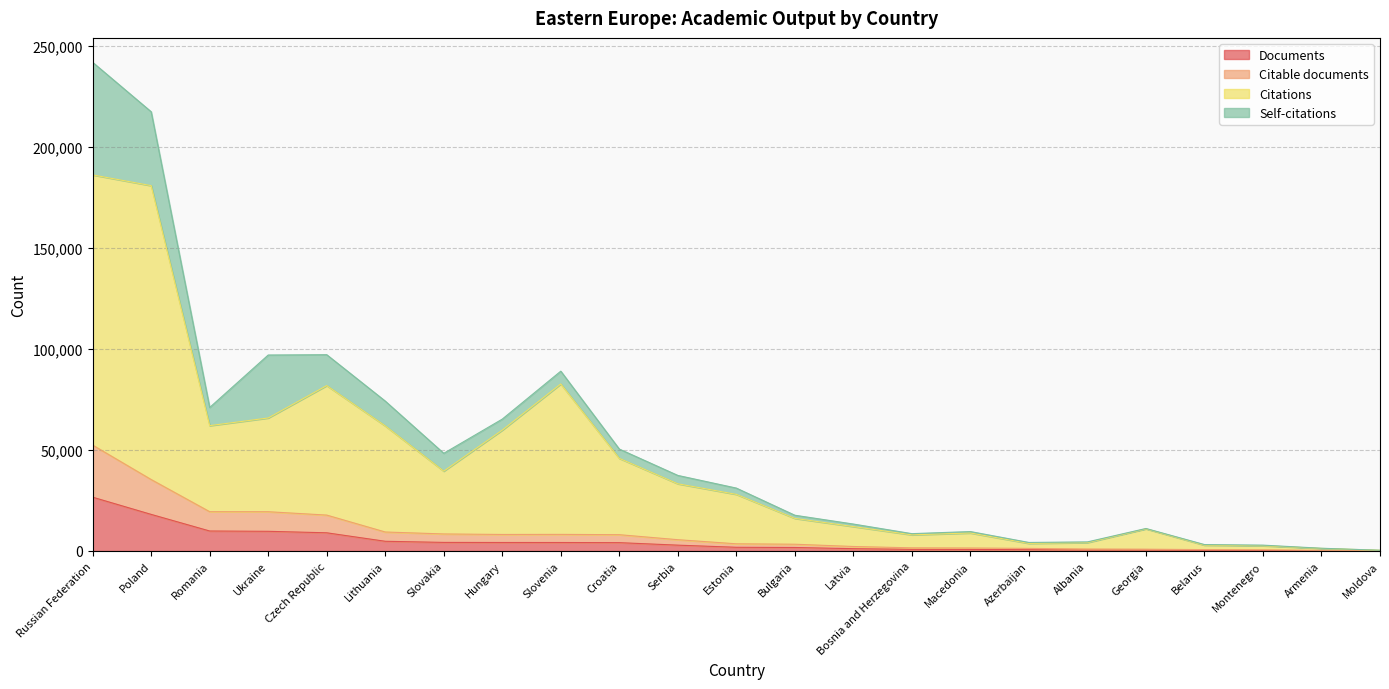

True or false: Citable documents and Documents cross at least once.

False